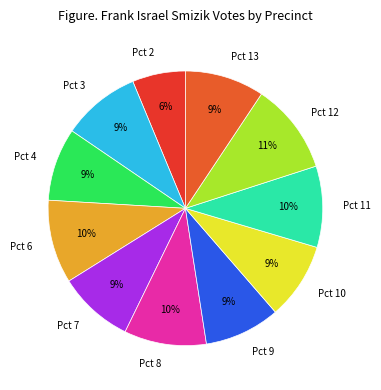

To the nearest percent, what percentage of the pie is Pct 11?

10%